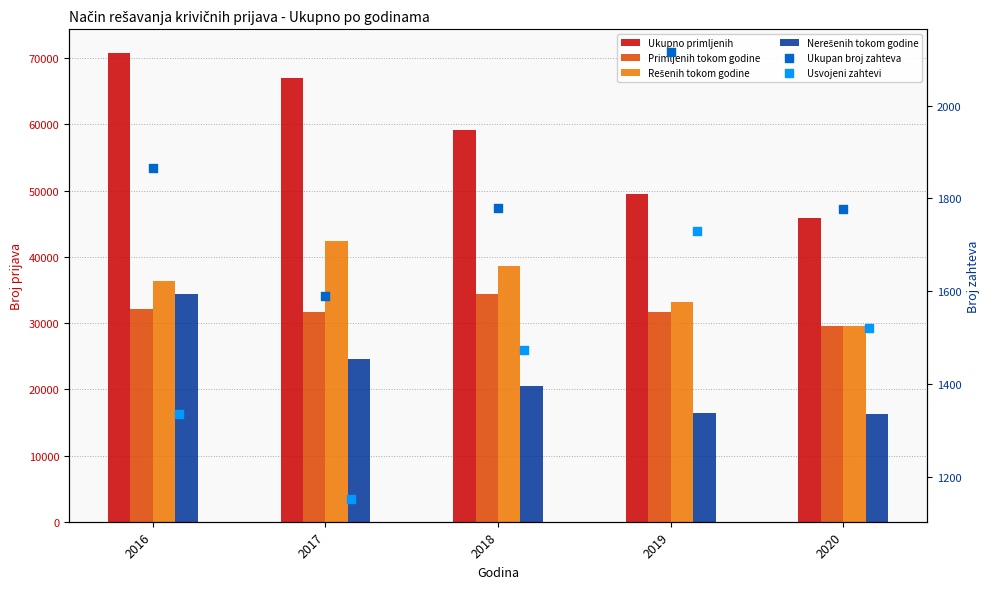

Which series contains the lowest Y value?

Usvojeni zahtevi